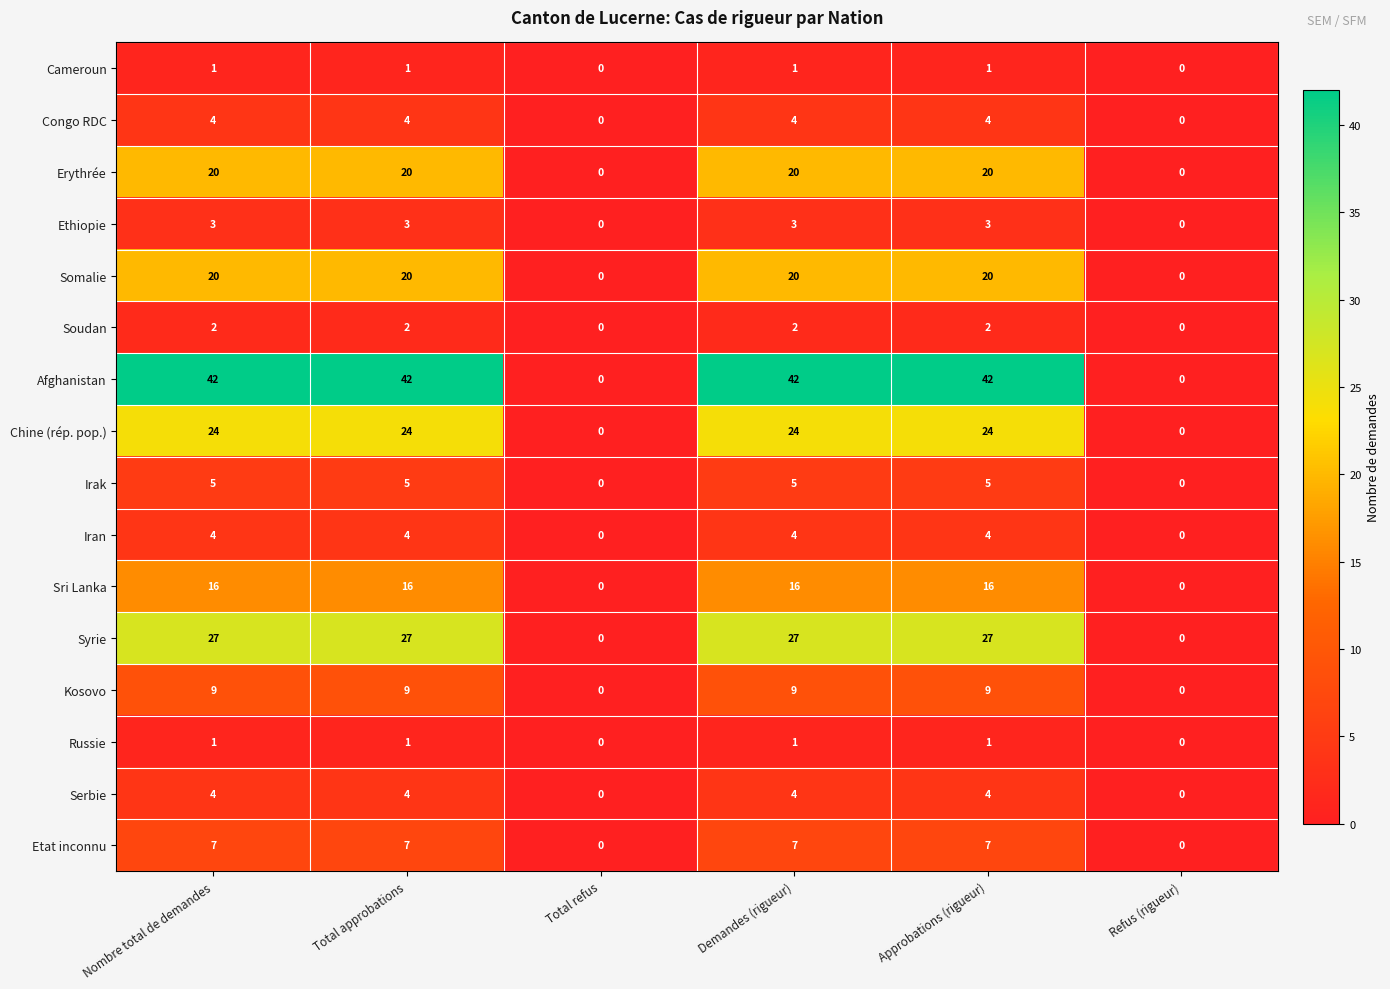

Is the value of Soudan at Approbations (rigueur) greater than the value of Somalie at Demandes (rigueur)?

No